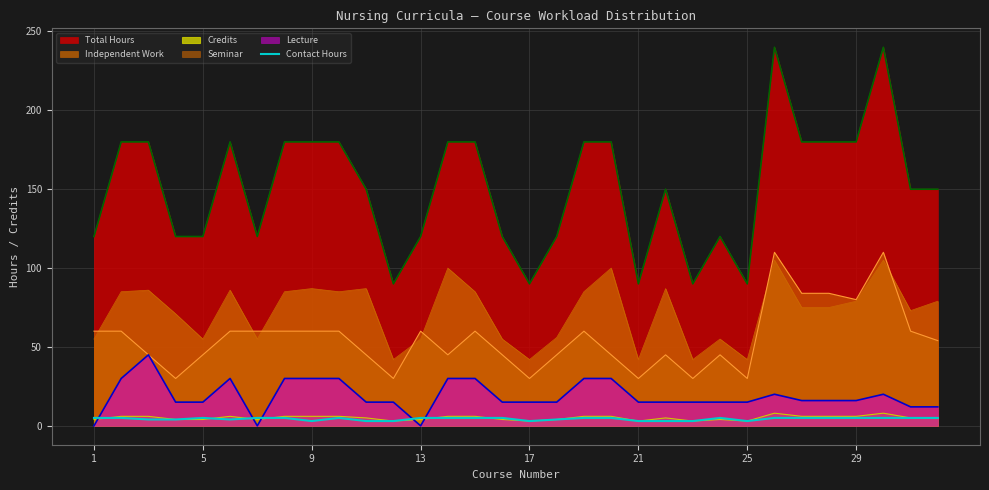

Which series has the largest range (max minus min)?

Total Hours